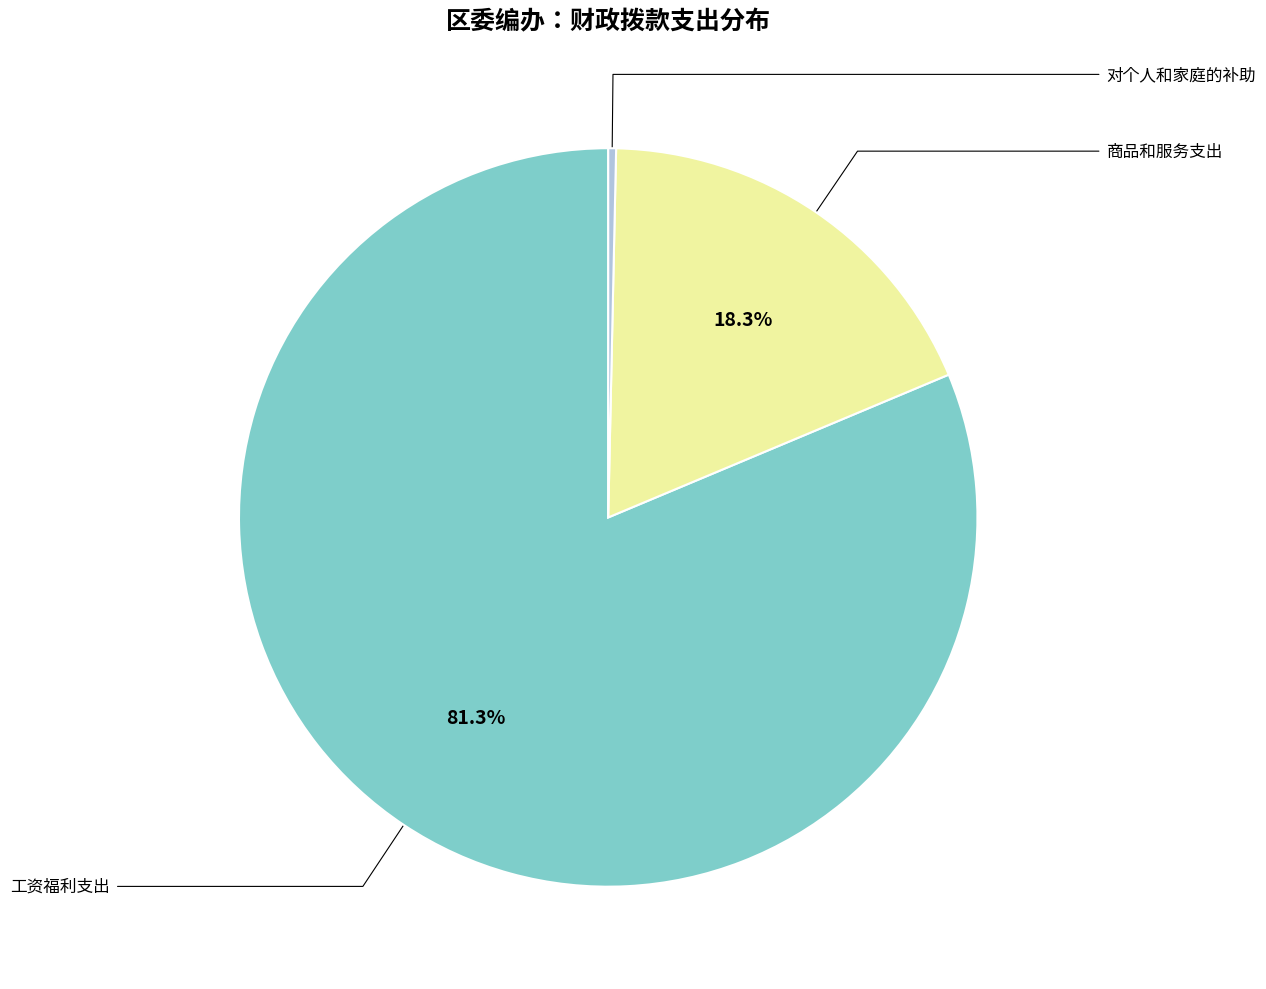

Does any single category account for the majority?

Yes